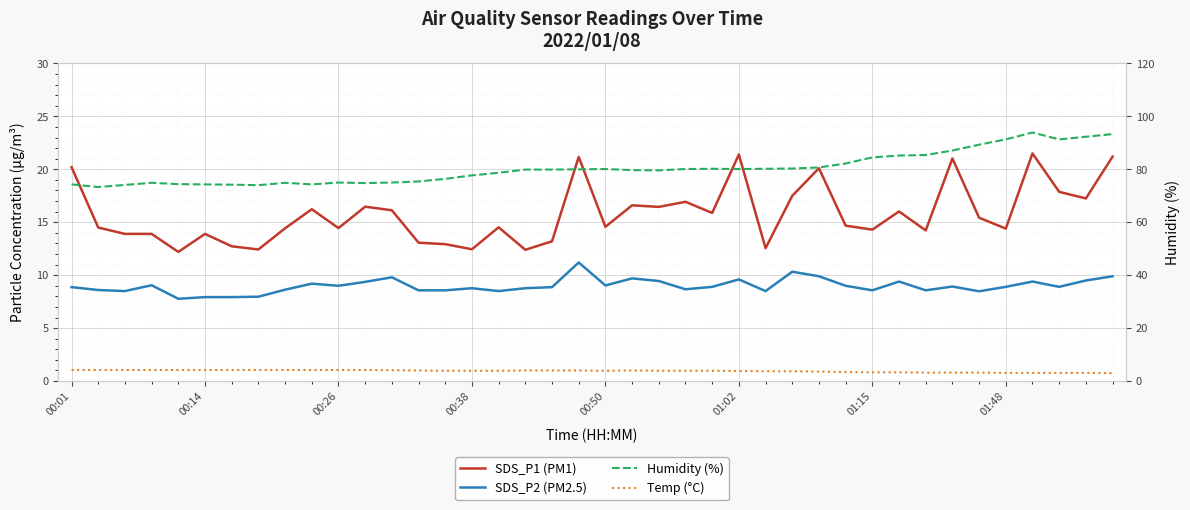

How many series are shown in this chart?

4